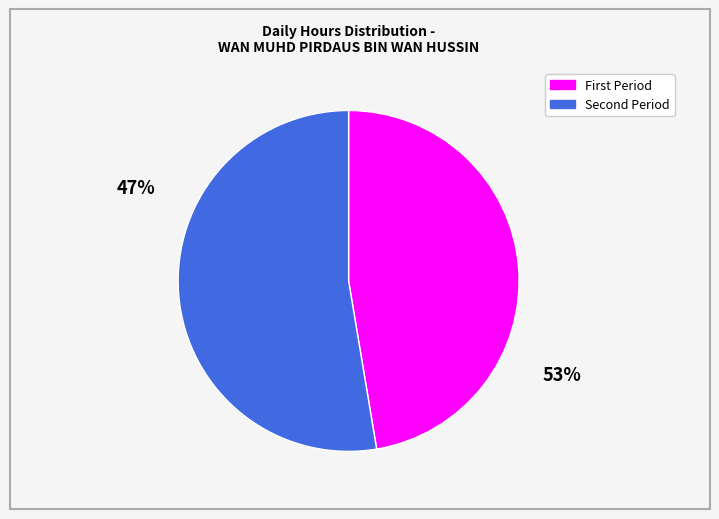

Is there a majority slice in this chart?

Yes